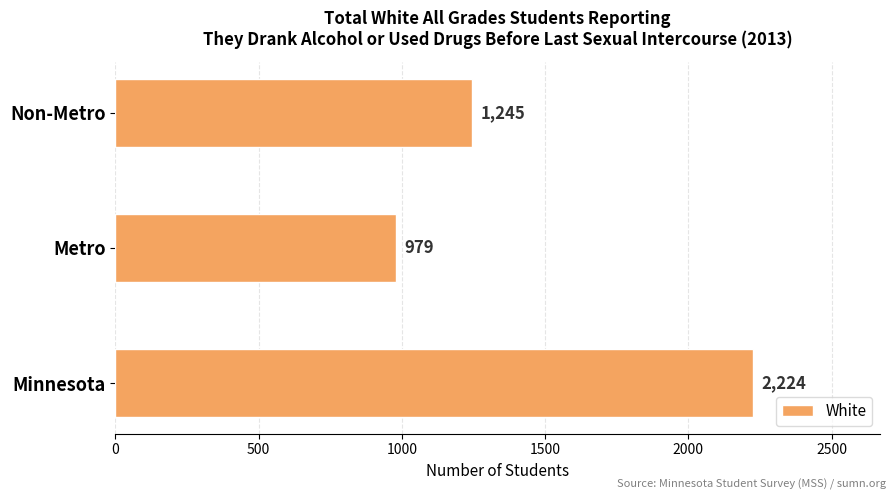

Reading top to bottom, what are all the values shown in this chart?

Non-Metro=1245	Metro=979	Minnesota=2224